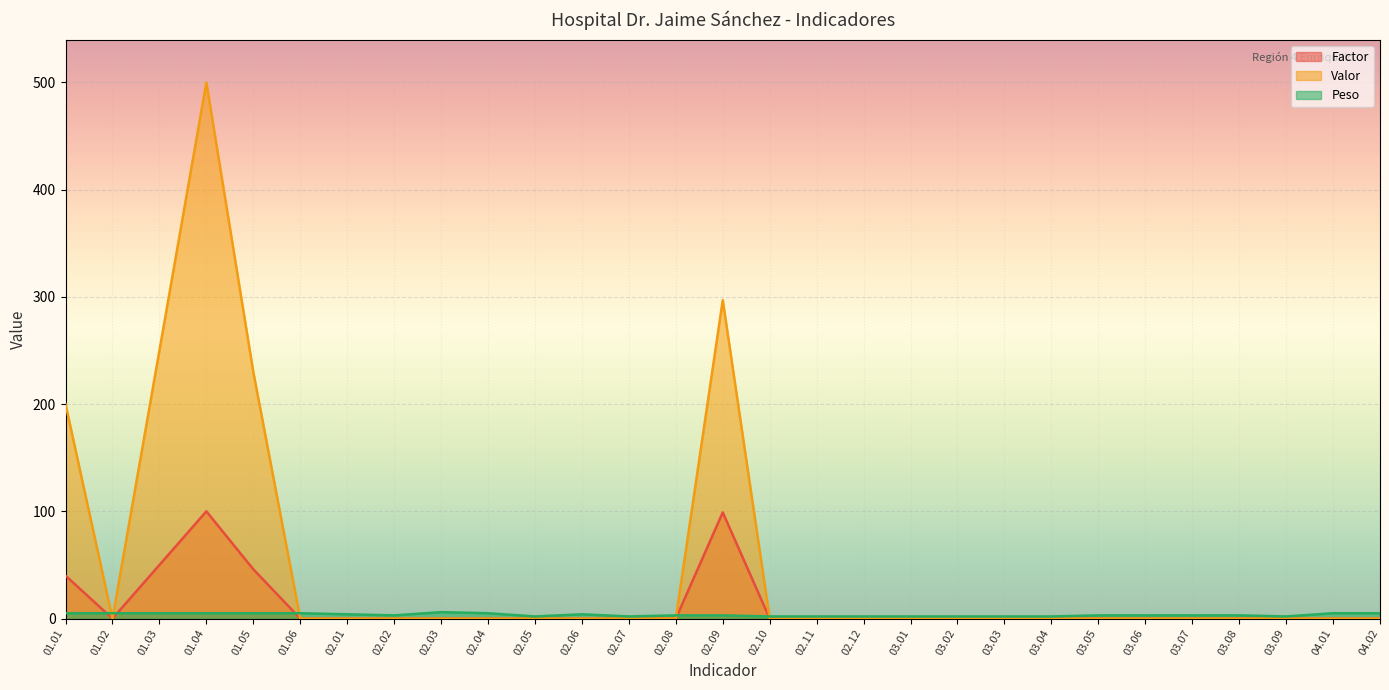

At how many categories does at least one series exceed 414?

1